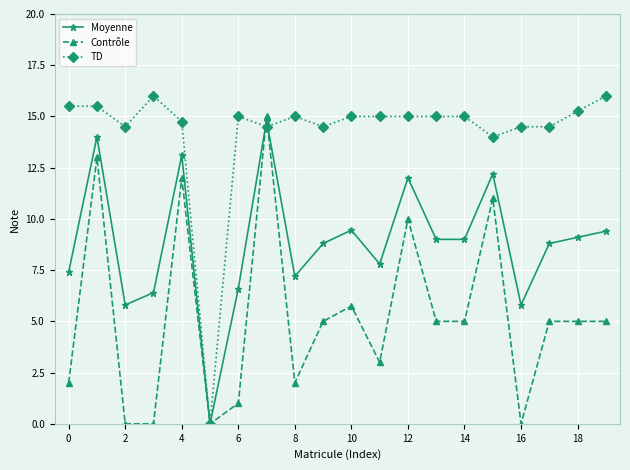

What is the value of the TD point at the 12th from the left?

15.0